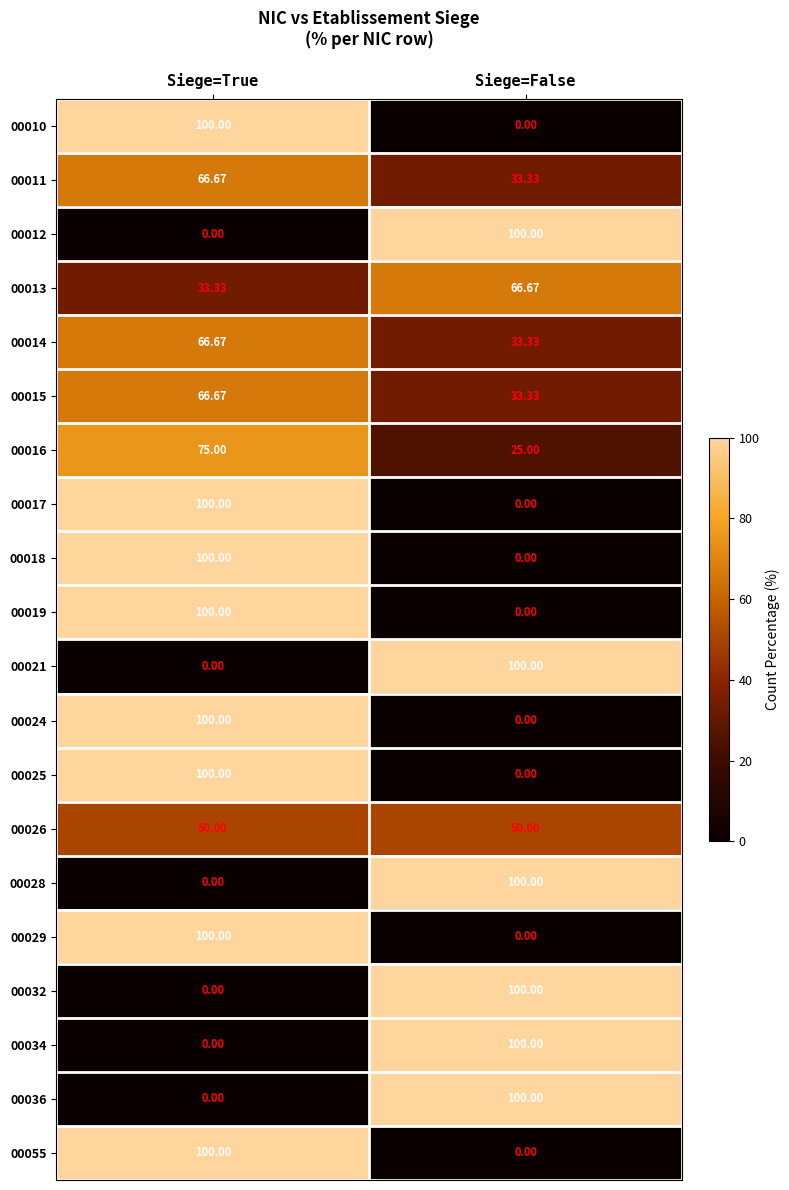

At which label does 00016 reach its peak?

Siege=True